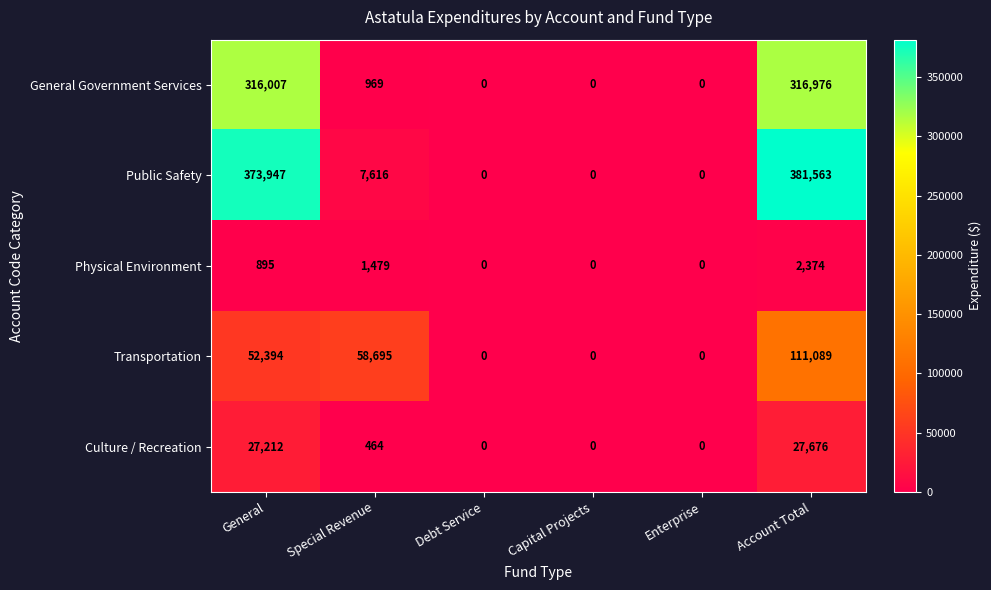

What is the greatest value displayed?

381563